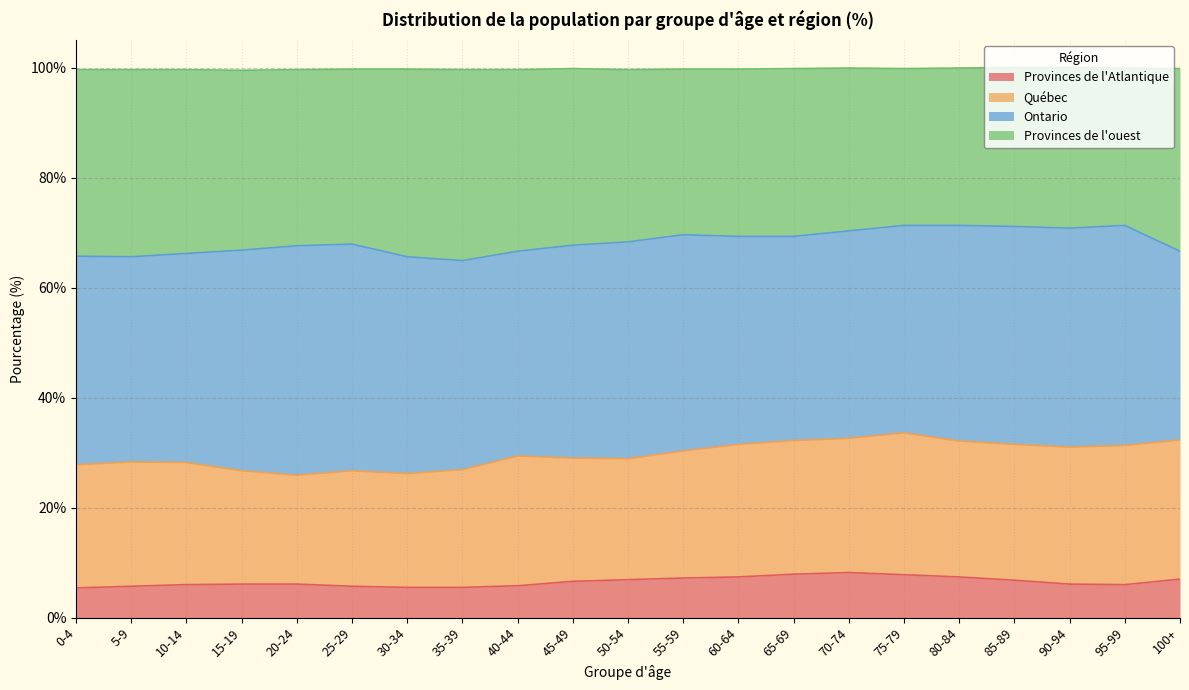

What is the minimum value for Provinces de l'Atlantique?

5.4